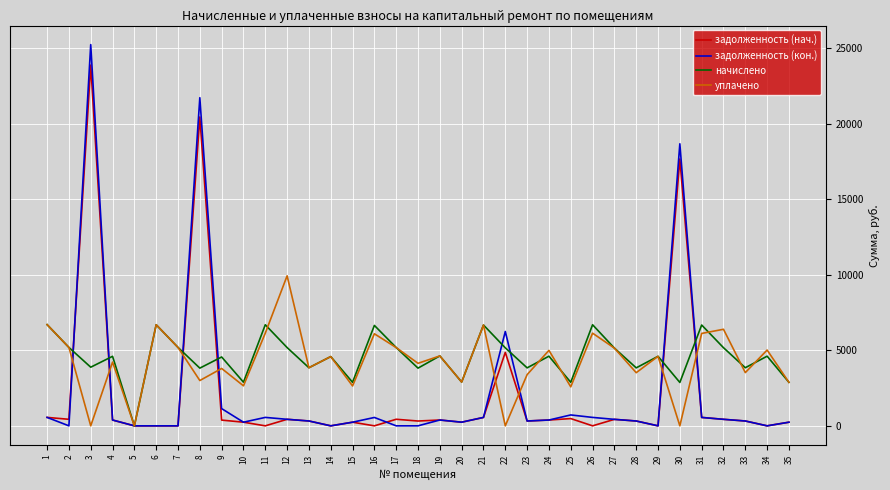

What is the difference between the second highest and minimum values in the уплачено series?

6702.2